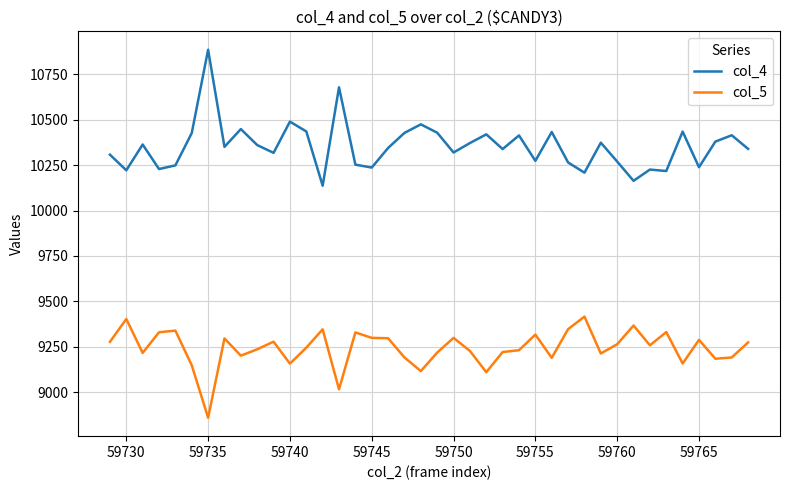

List the series in order of their overall mean, lowest first.

col_5, col_4